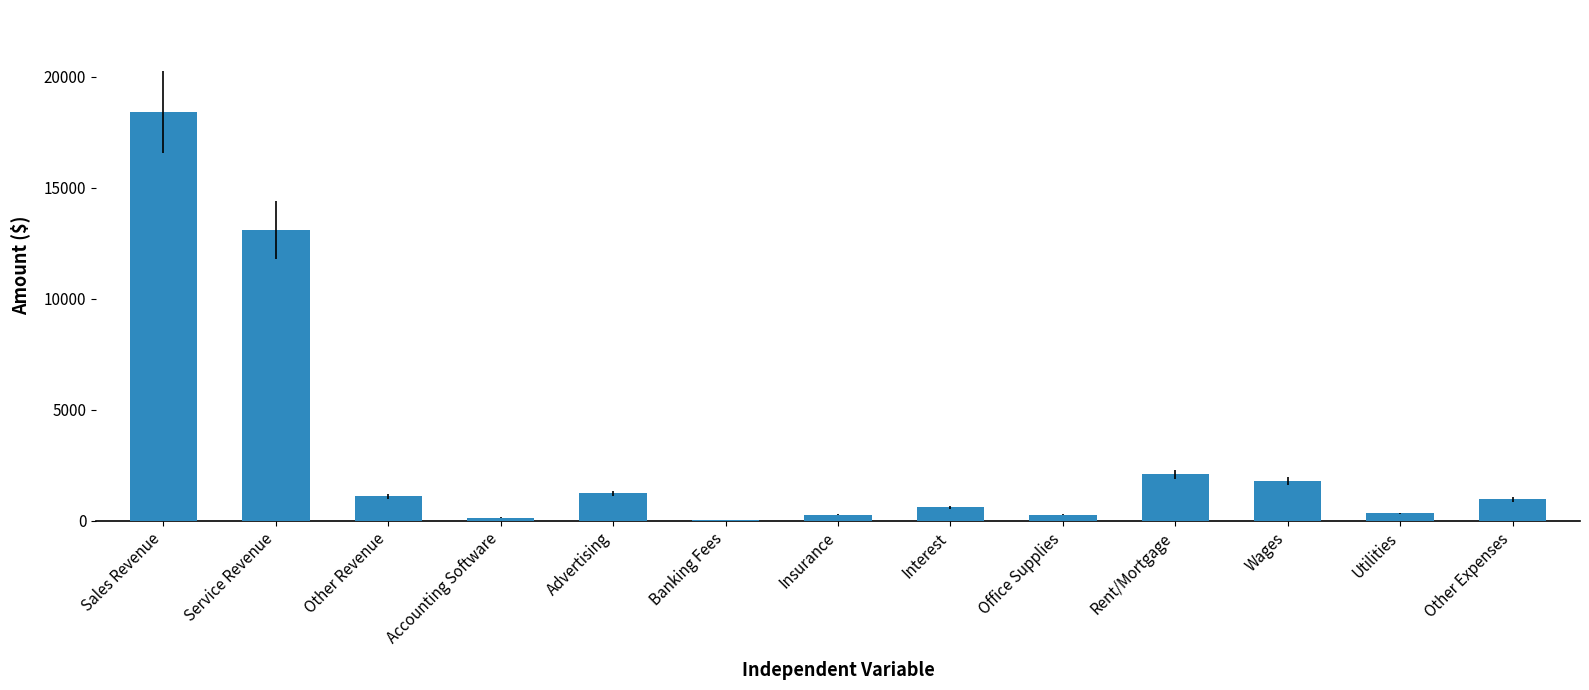

What is the greatest value displayed?

18400.0